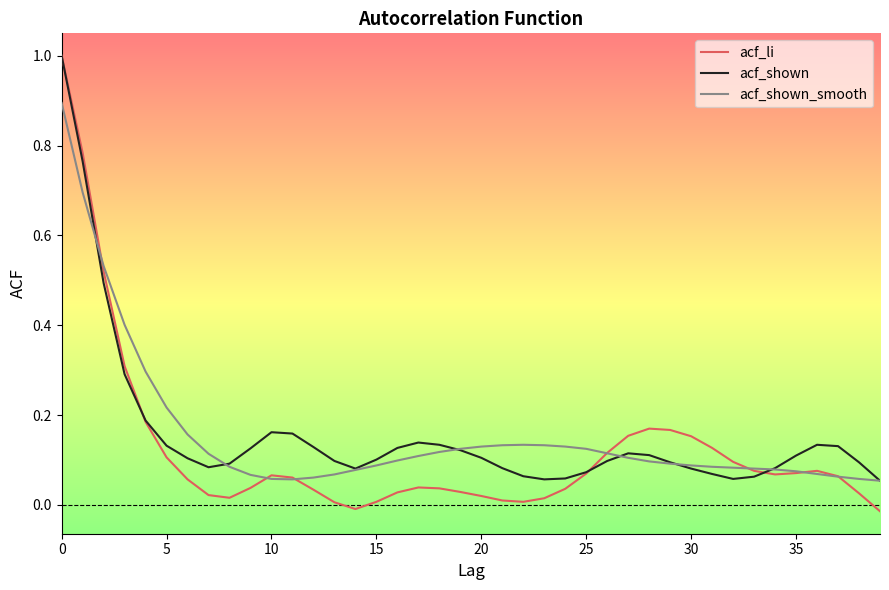

Which series has the widest spread of values?

acf_li